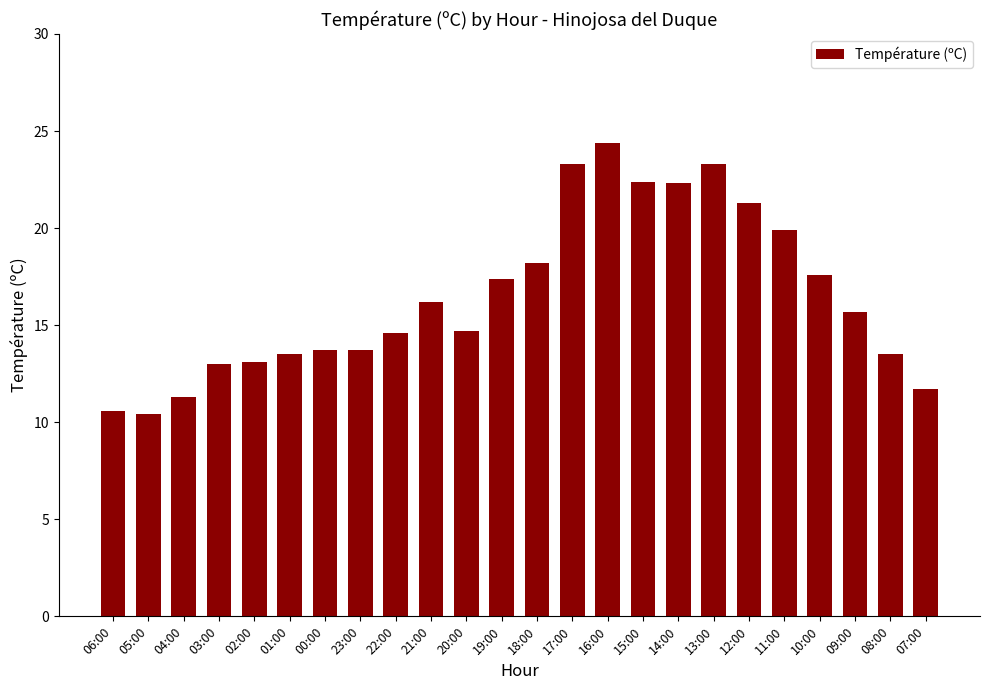

The chart shows a value of 8.6 at 09:00. True or false?

False